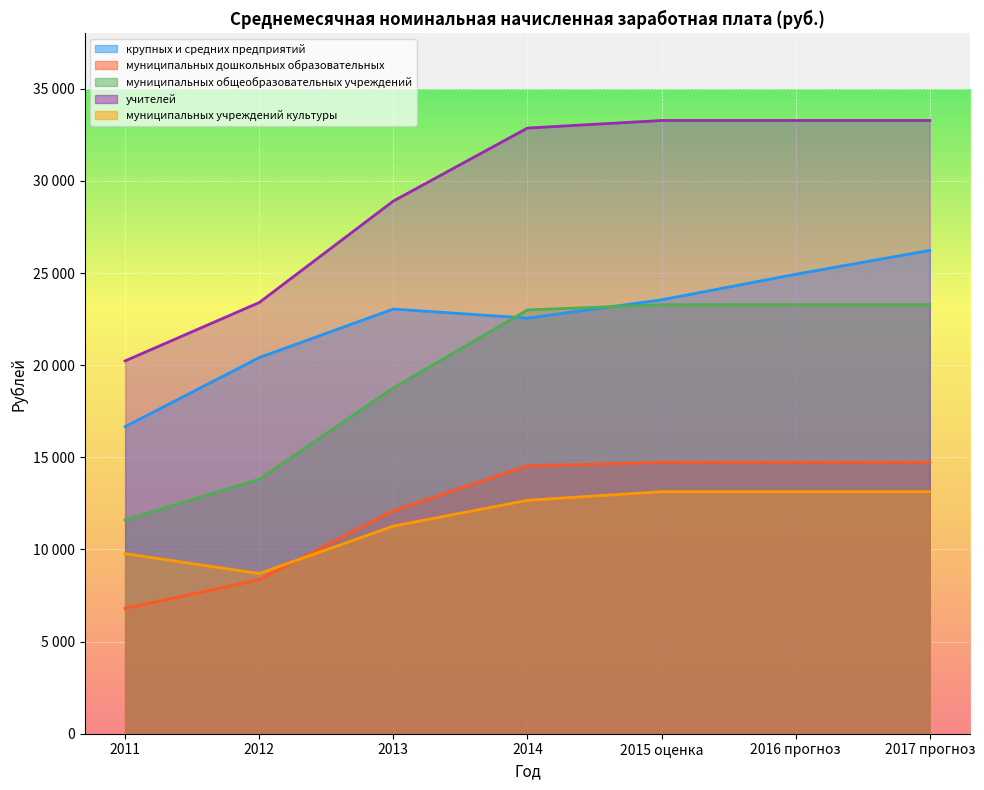

What is the total value across all series at 2013?

94092.4